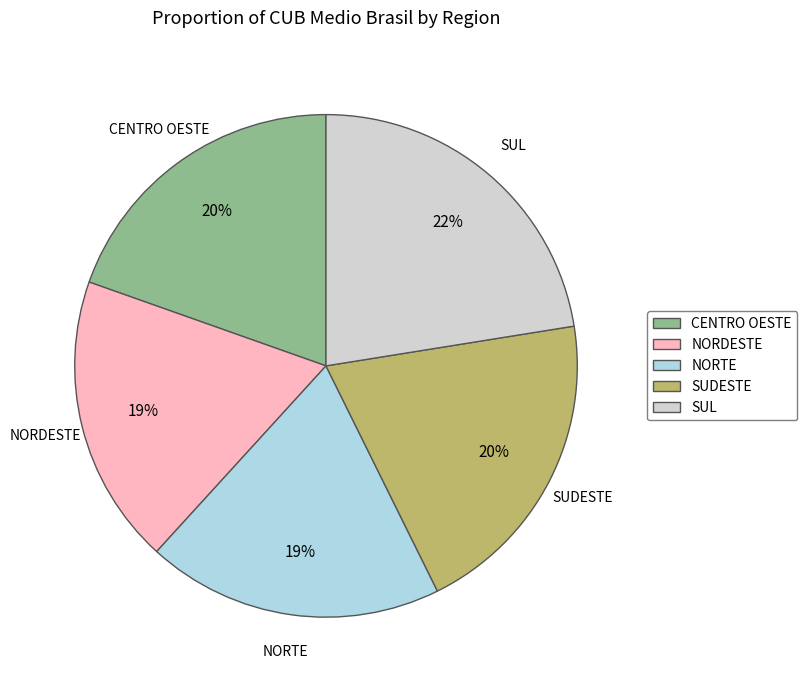

True or false: NORDESTE accounts for 19% of the total.

True